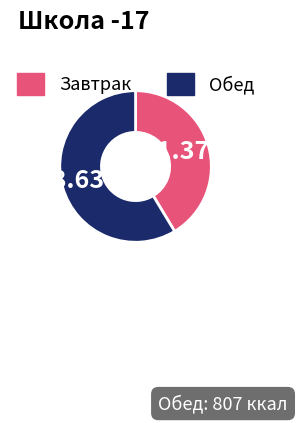

Is there any slice that represents more than half of the pie?

Yes